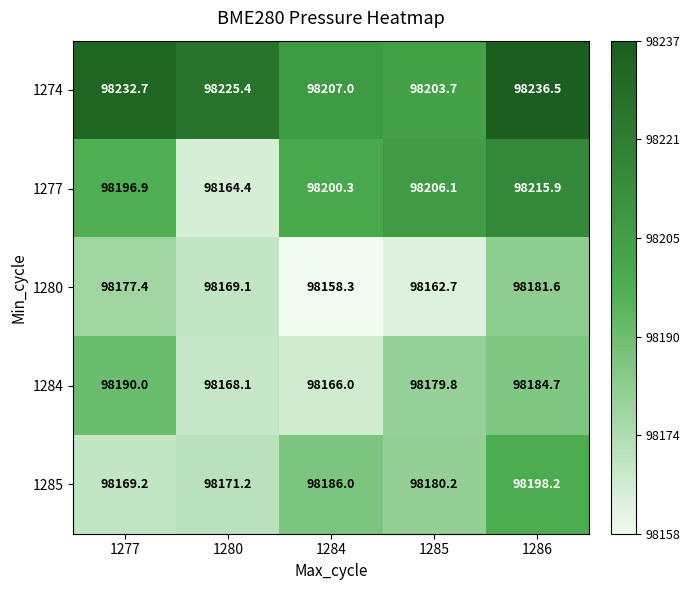

At 1284, list the series in order from smallest to largest.

1280, 1284, 1285, 1277, 1274